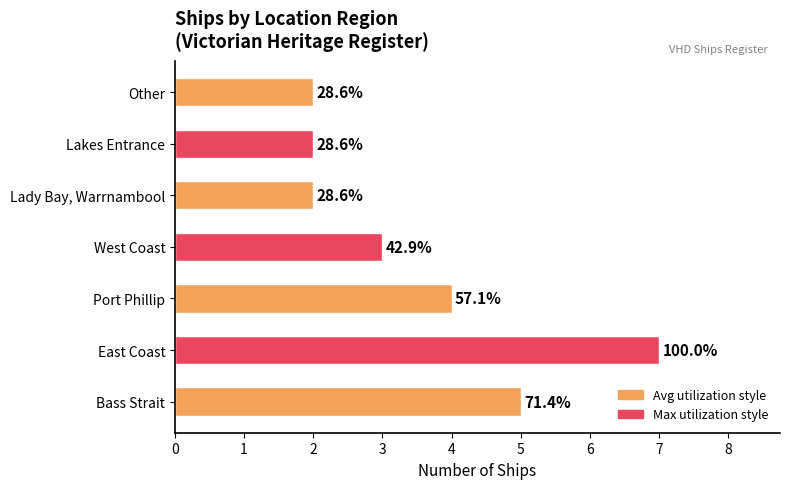

Does the chart contain any negative values?

No